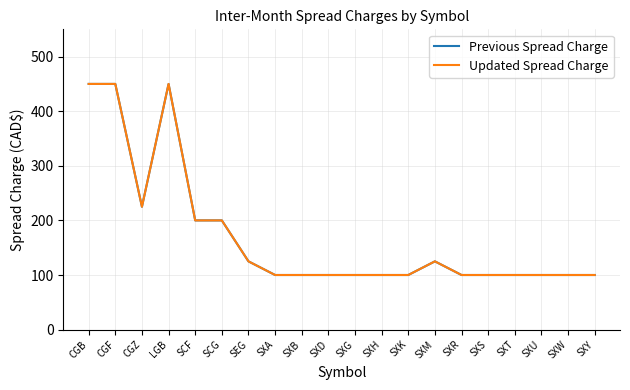

Is this an area chart (filled region under the line)?

No